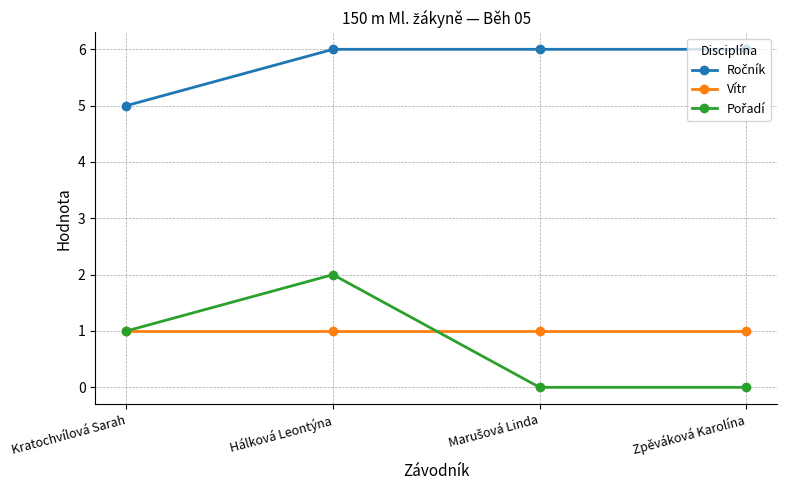

At which category is the sum across all series the highest?

Hálková Leontýna